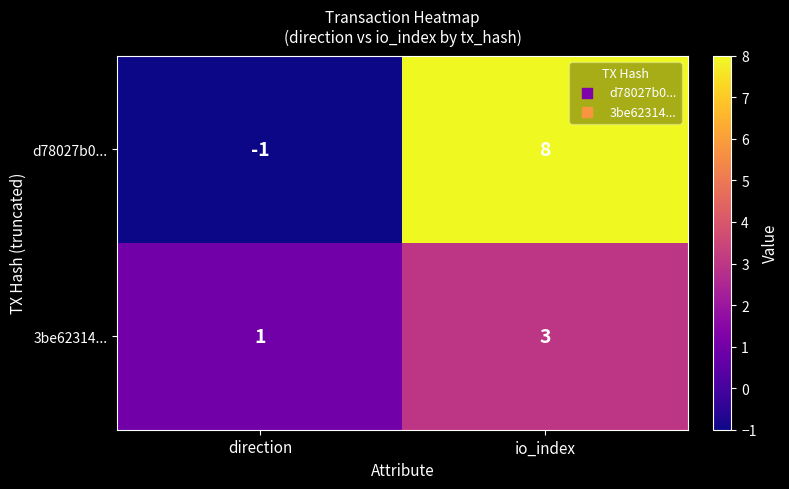

What is the maximum value shown in the chart?

8